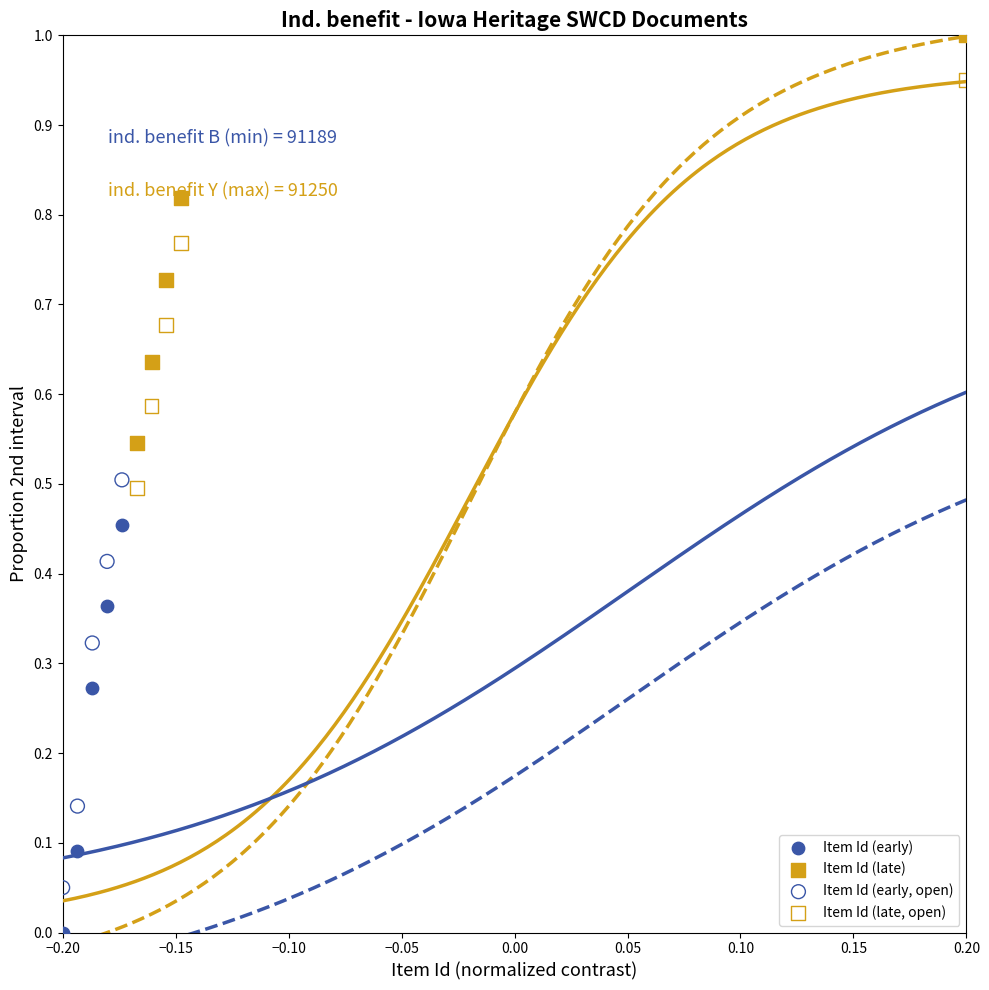

Which series reaches the minimum Y coordinate?

Item Id (early)